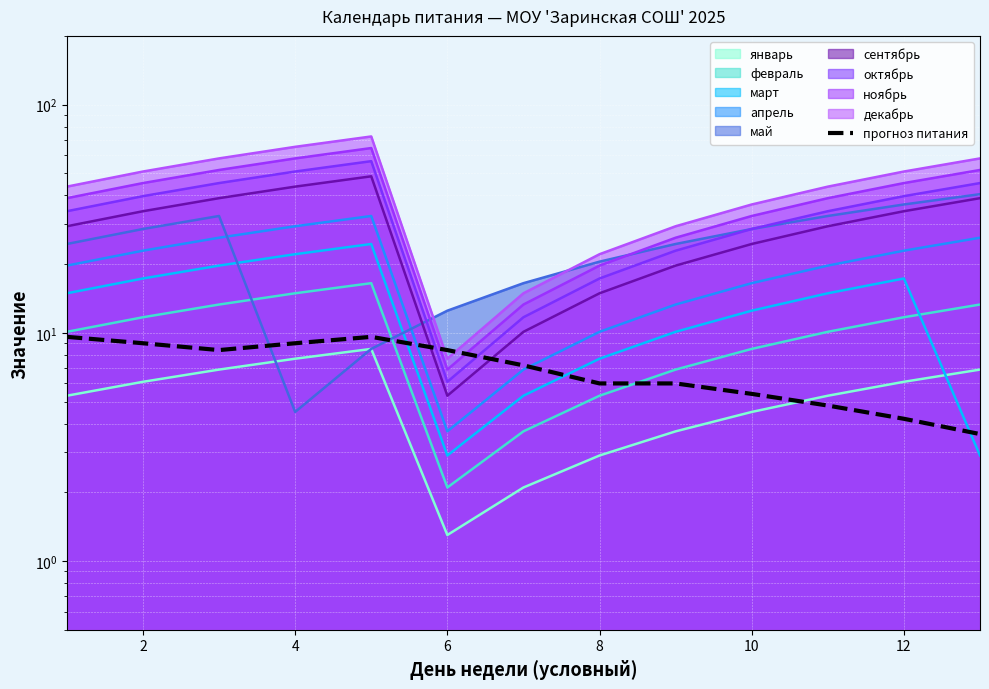

How many interior local peaks (higher than both neighbors) does the data have?

1